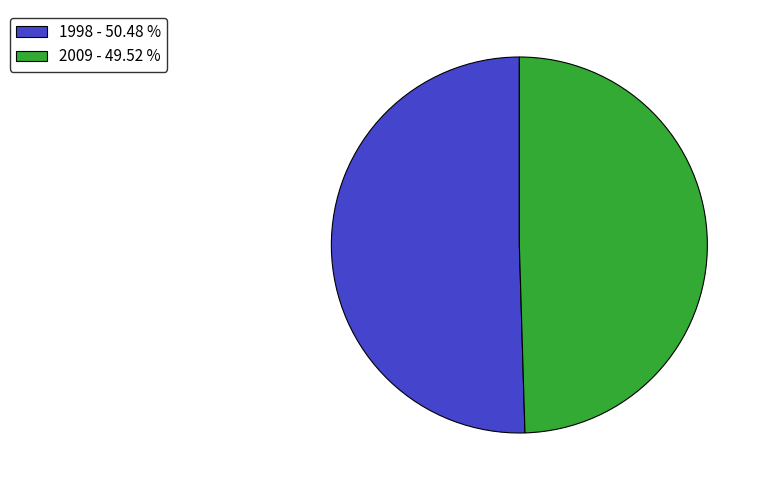

Which category has the smallest portion of the pie?

2009